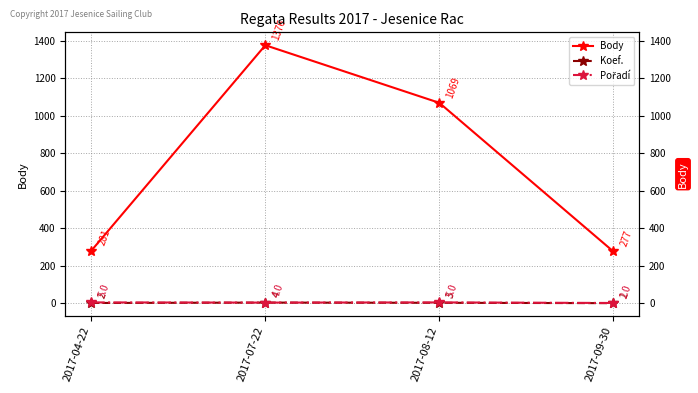

What are all the series names shown in the legend?

Body, Koef., Pořadí